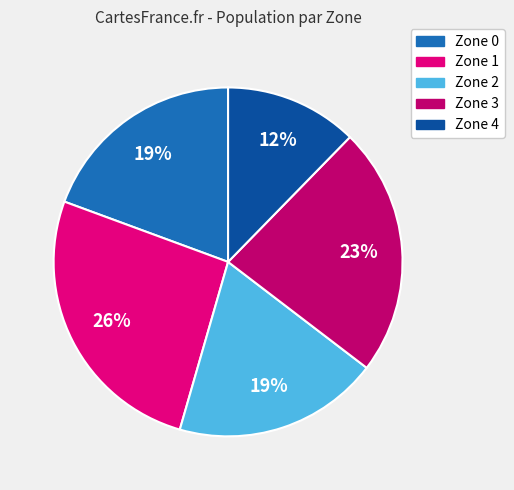

To the nearest percent, what portion does Zone 2 represent?

19%